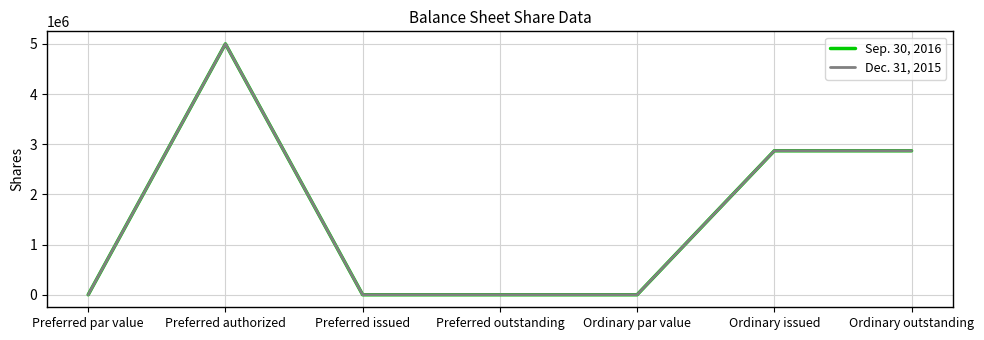

Reading right to left, transcribe all the data shown in this chart.

Sep. 30, 2016: 2869375	2869375	0	0	0	5000000	0
Dec. 31, 2015: 2869375	2869375	0	0	0	5000000	0